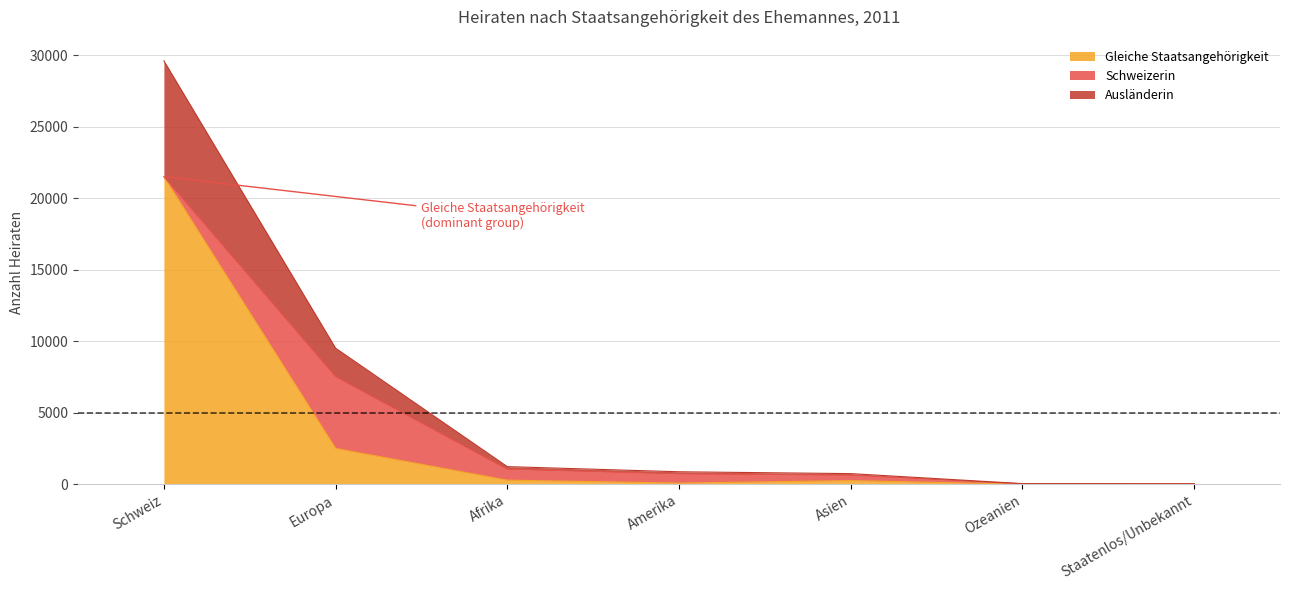

Does the chart display data point markers on the line(s)?

No